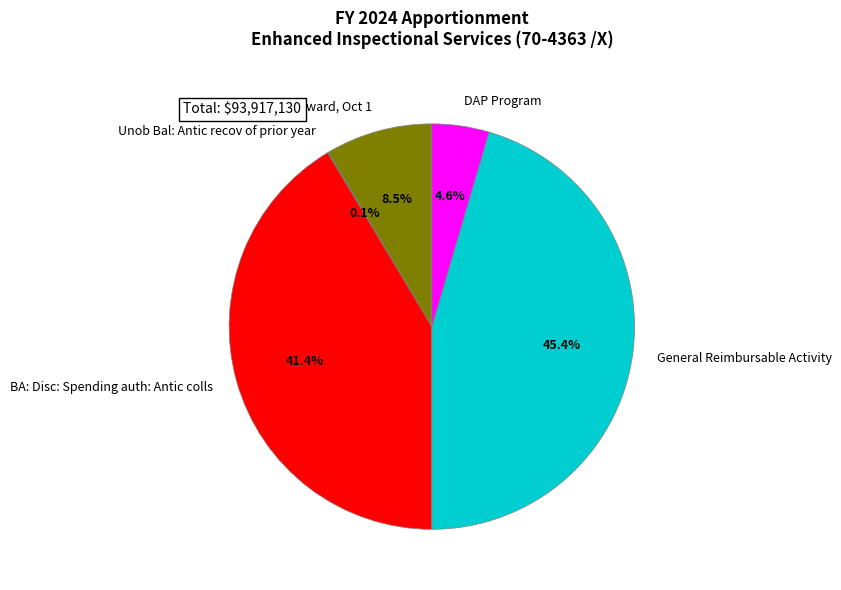

Is there any slice that represents more than half of the pie?

No